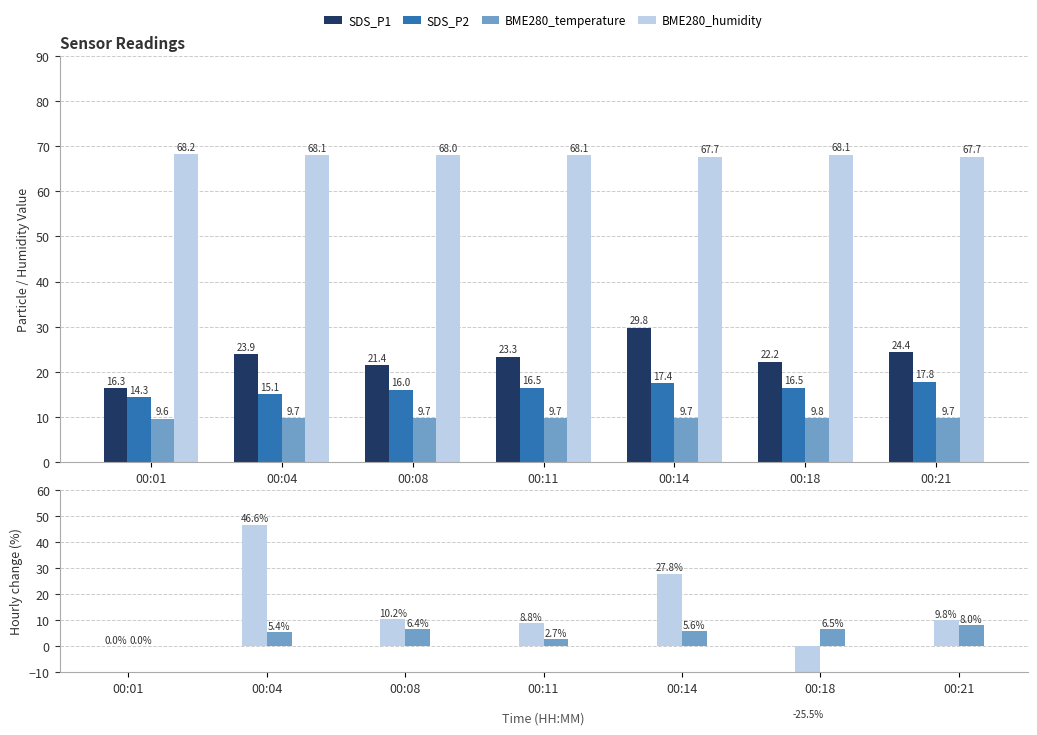

List the labels in order of BME280_humidity value, largest first.

00:01, 00:18, 00:11, 00:04, 00:08, 00:21, 00:14